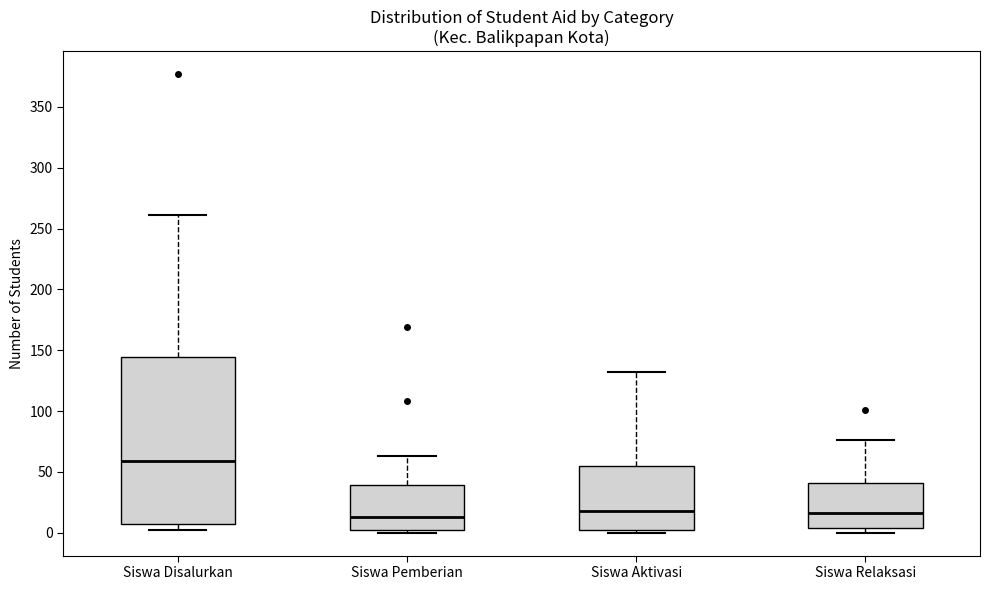

Reading left to right, read every box against the y-axis: the position of its median line, the range the box covers, and the ends of its whiskers. The values are not printed on the chart, so give them approximately, as read against the axis.

Siswa Disalurkan: median 60, box 10 to 145, whiskers 0 to 260
Siswa Pemberian: median 15, box 0 to 40, whiskers 0 (just below the box's lower edge) to 65
Siswa Aktivasi: median 20, box 0 to 55, whiskers 0 (just below the box's lower edge) to 130
Siswa Relaksasi: median 15, box 5 to 40, whiskers 0 to 75